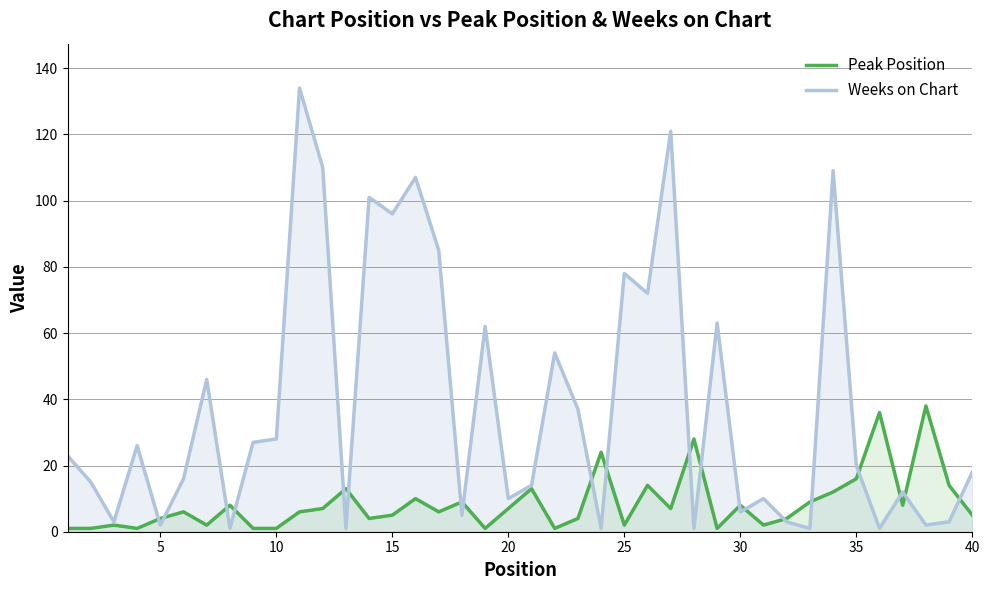

Is it true that Weeks on Chart equals 6 at 30?

True